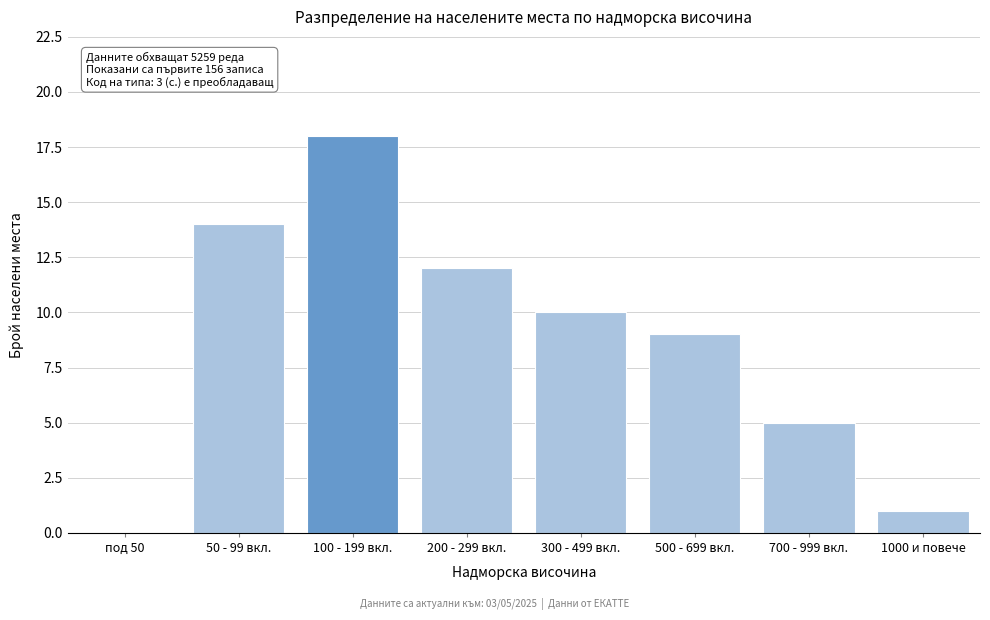

Reading left to right, list all the values displayed in this chart.

под 50=0	50 - 99 вкл.=14	100 - 199 вкл.=18	200 - 299 вкл.=12	300 - 499 вкл.=10	500 - 699 вкл.=9	700 - 999 вкл.=5	1000 и повече=1